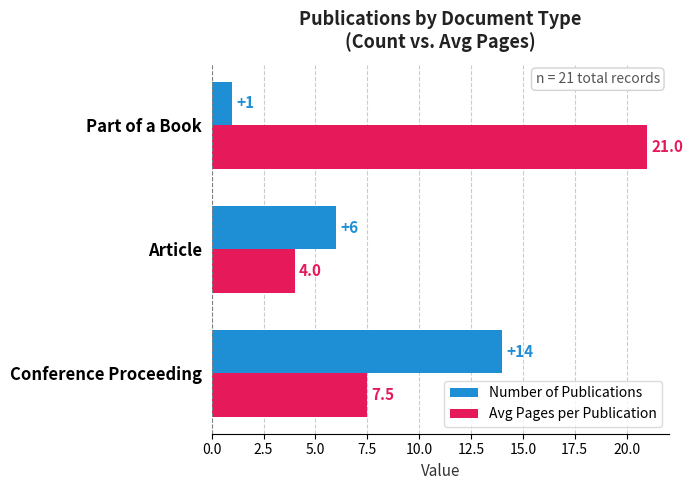

Count the Number of Publications values in the range 1 to 14.

3